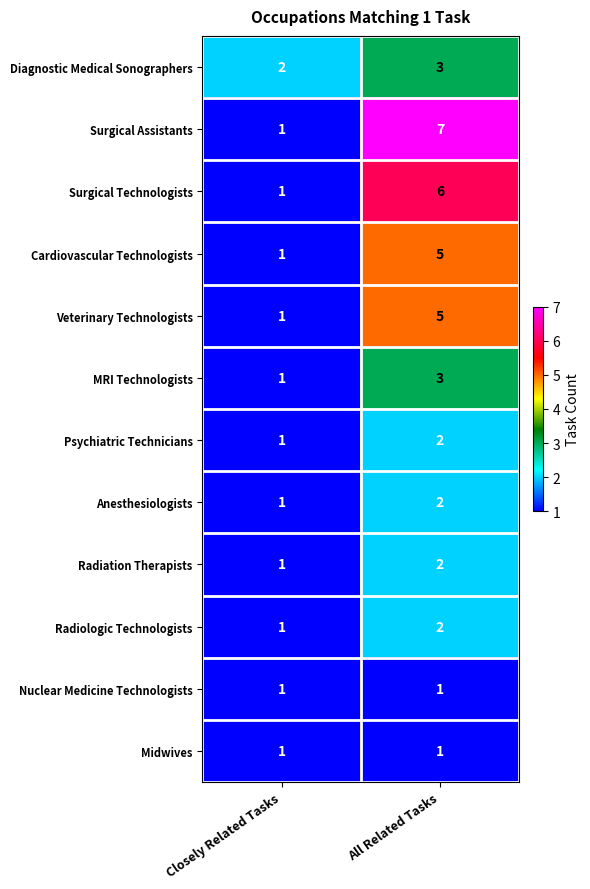

Reading left to right, what are all the values shown in this chart?

Diagnostic Medical Sonographers: 2	3
Surgical Assistants: 1	7
Surgical Technologists: 1	6
Cardiovascular Technologists: 1	5
Veterinary Technologists: 1	5
MRI Technologists: 1	3
Psychiatric Technicians: 1	2
Anesthesiologists: 1	2
Radiation Therapists: 1	2
Radiologic Technologists: 1	2
Nuclear Medicine Technologists: 1	1
Midwives: 1	1